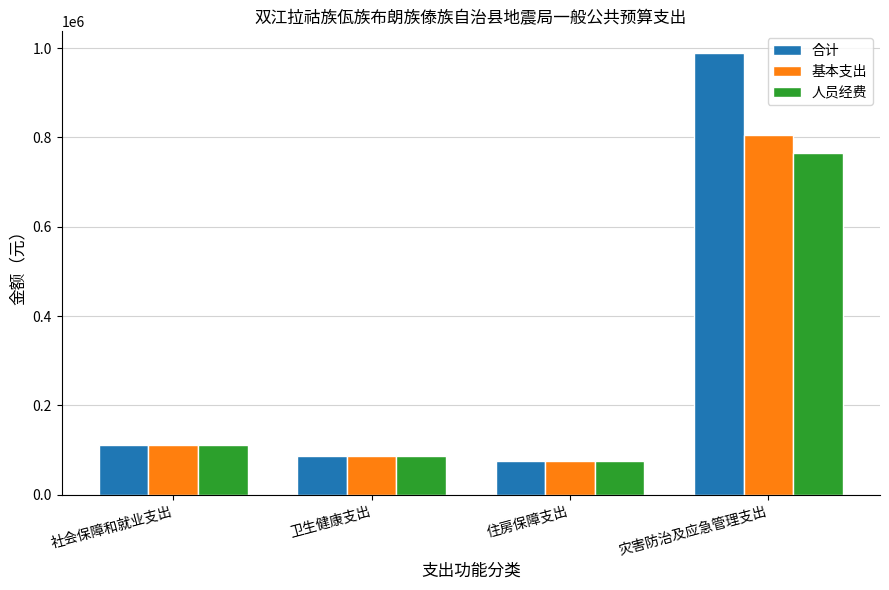

What is the average value of the 基本支出 series?

270095.9